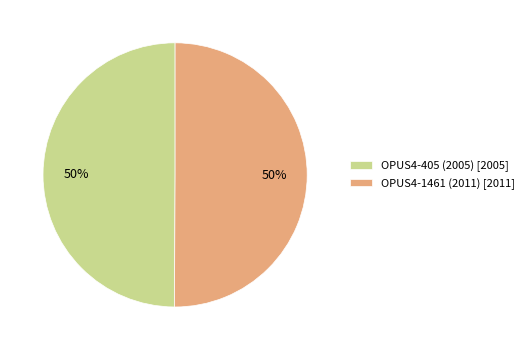

Count the number of slices in the pie.

2